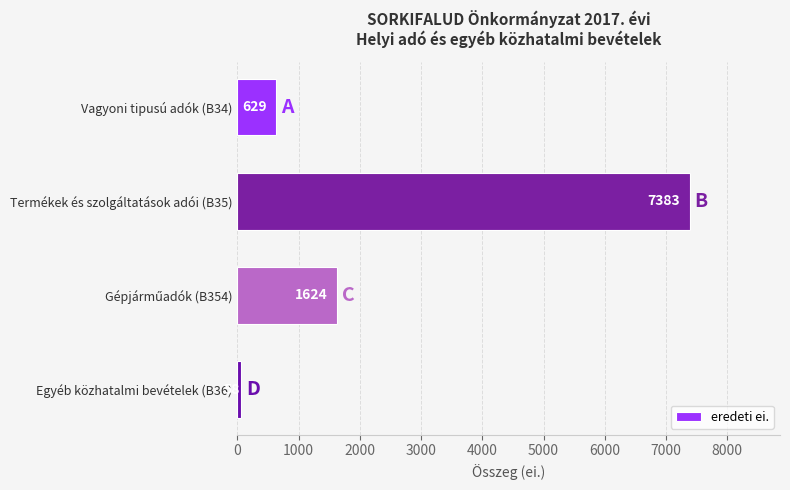

What value does the data have at Termékek és szolgáltatások adói (B35)?

7383